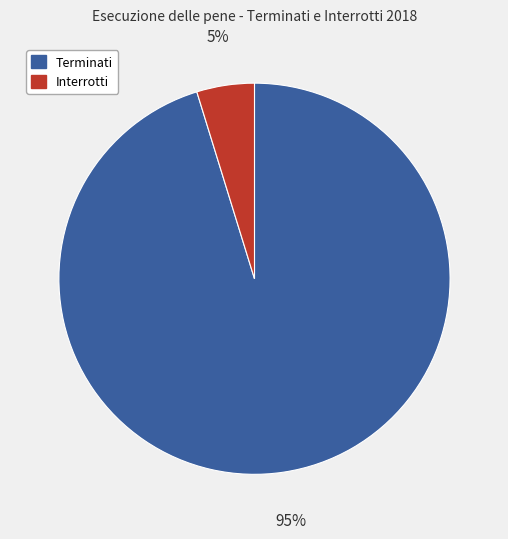

To the nearest percent, what is the average slice percentage?

50%